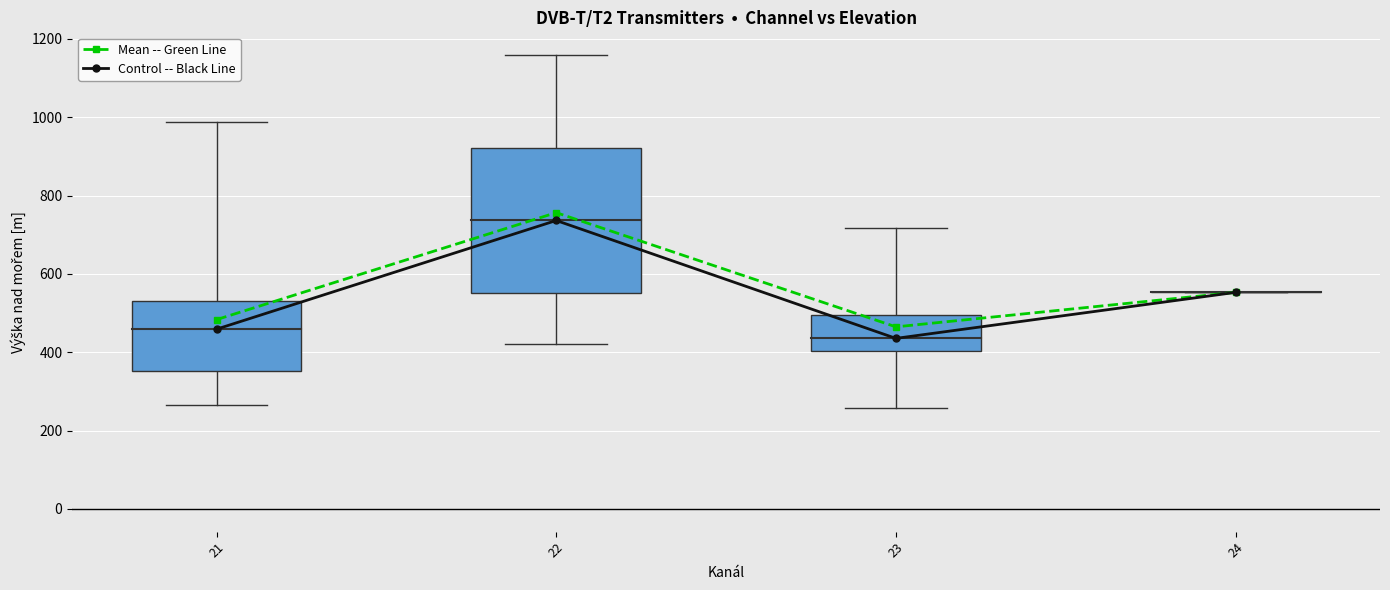

Which series has the widest spread of values?

Control -- Black Line